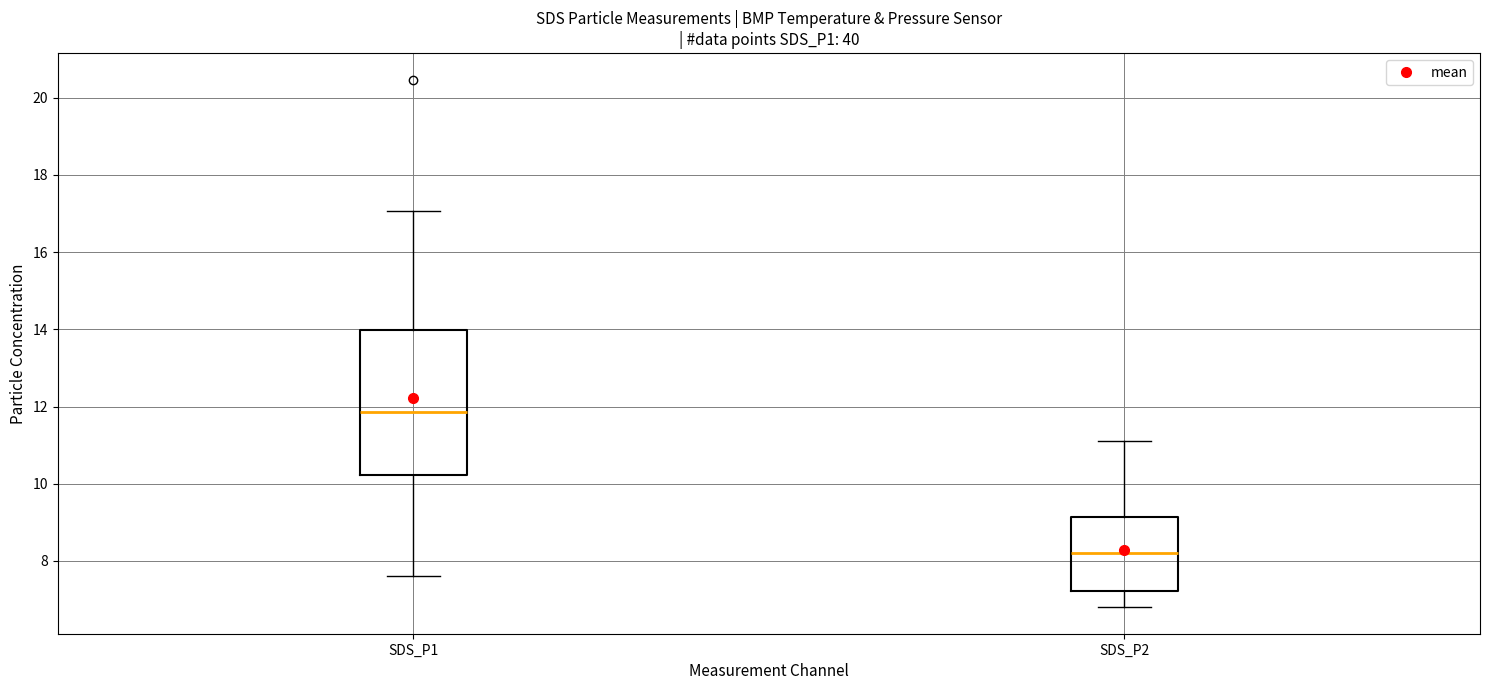

Which box is the tallest, from its lower edge to its upper edge?

SDS_P1